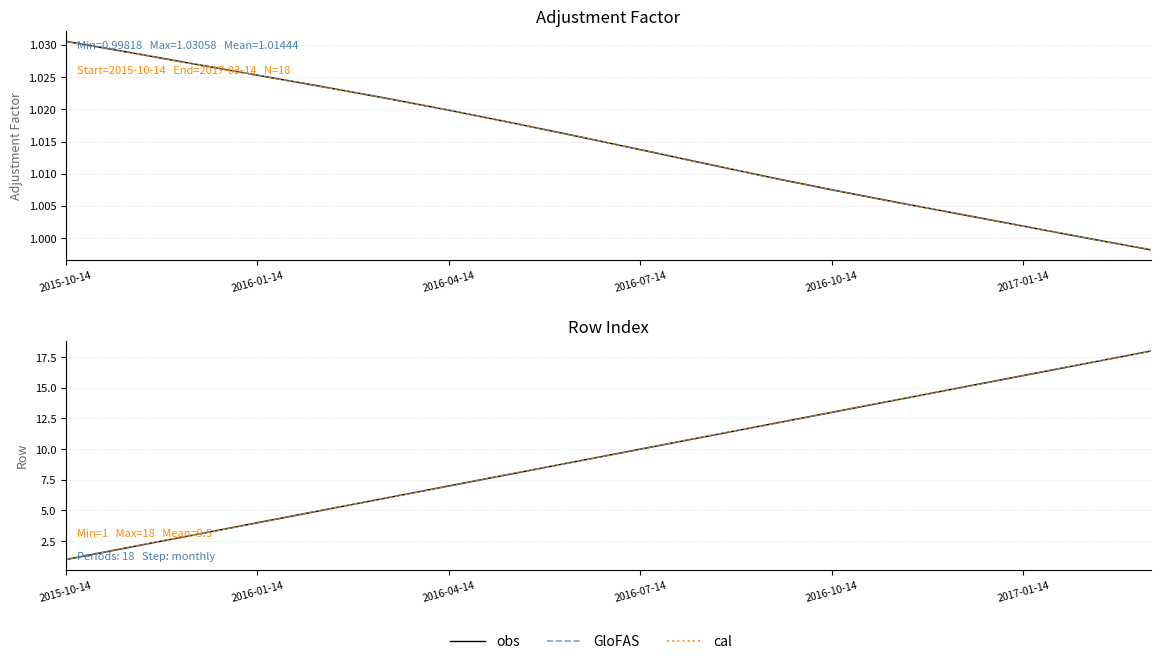

What is the difference between the obs values at 2016-04-14 and 11?

9